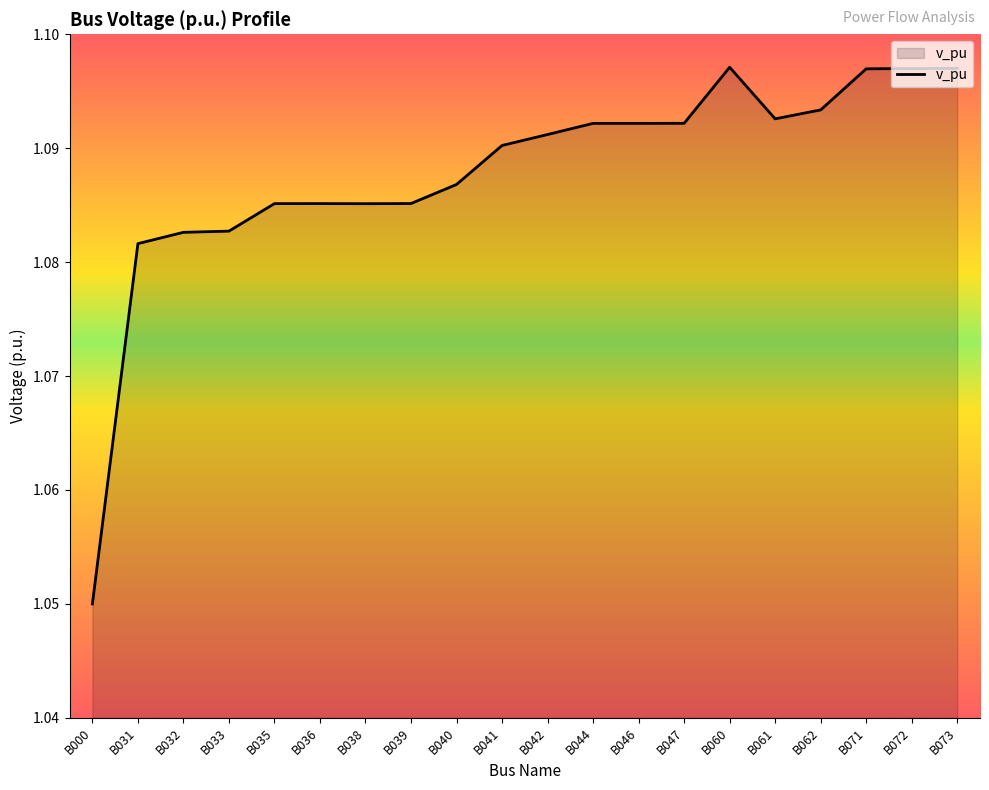

What is the sum of all values?

21.8